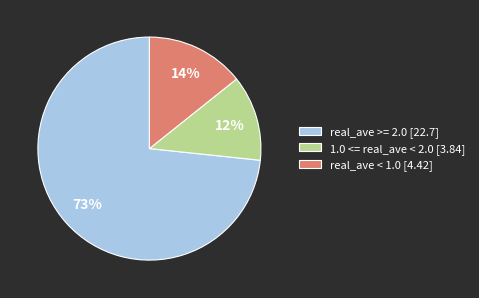

Does any single category account for the majority?

Yes